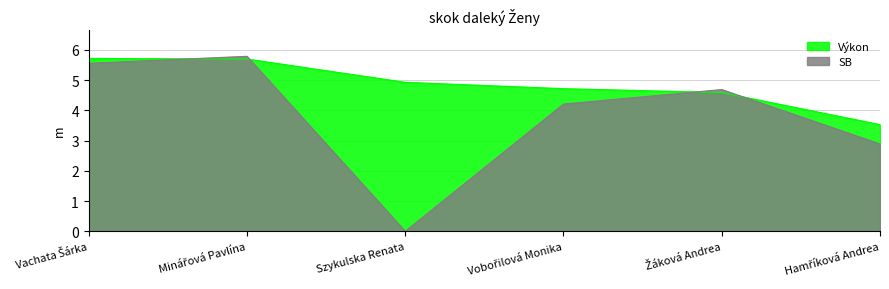

Is it true that SB equals 2.4 at Minářová Pavlína?

False